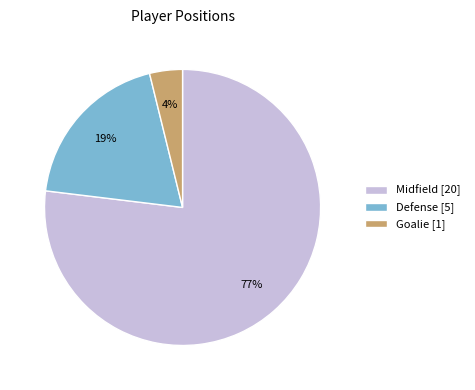

To the nearest percent, what is the difference between the largest and smallest slice percentages?

73%